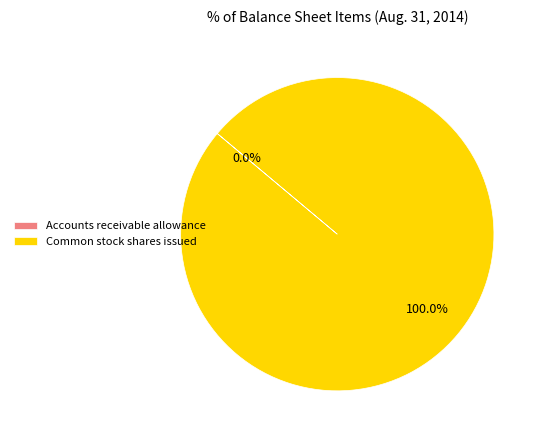

What is the largest slice in the pie chart?

Common stock shares issued